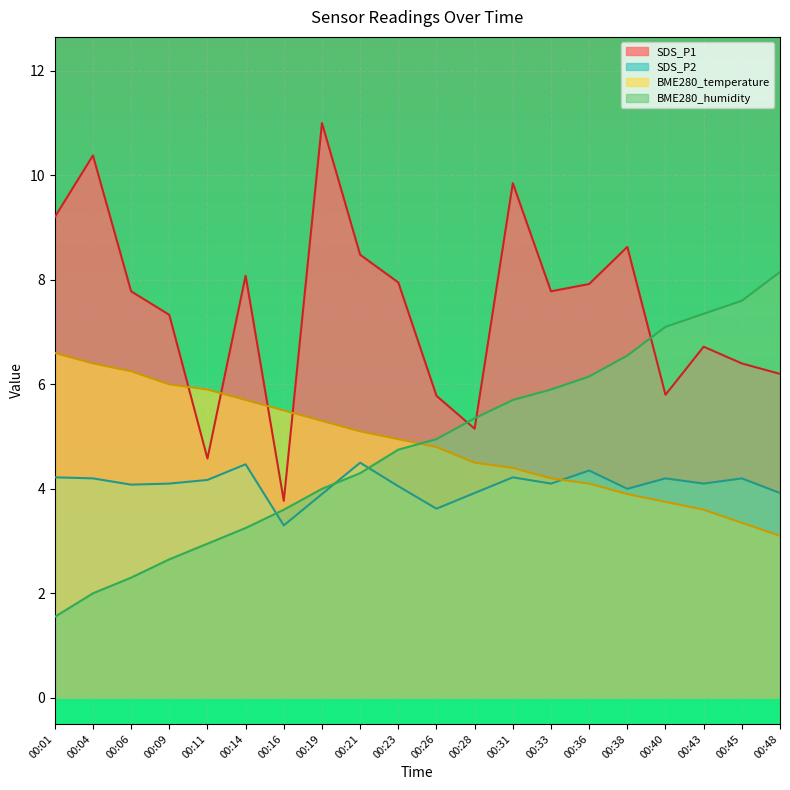

Between 00:11 and 00:21, which series saw the biggest shift?

SDS_P1